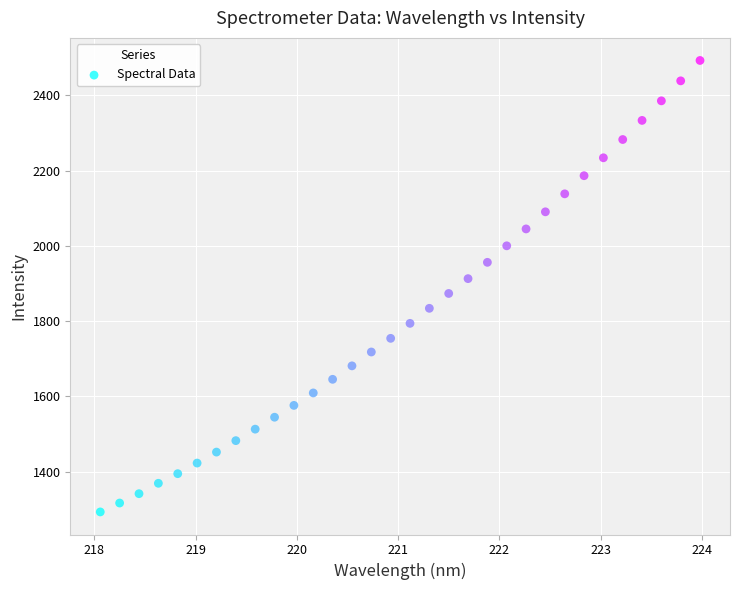

What is the range of Y values (max minus min)?

1199.2